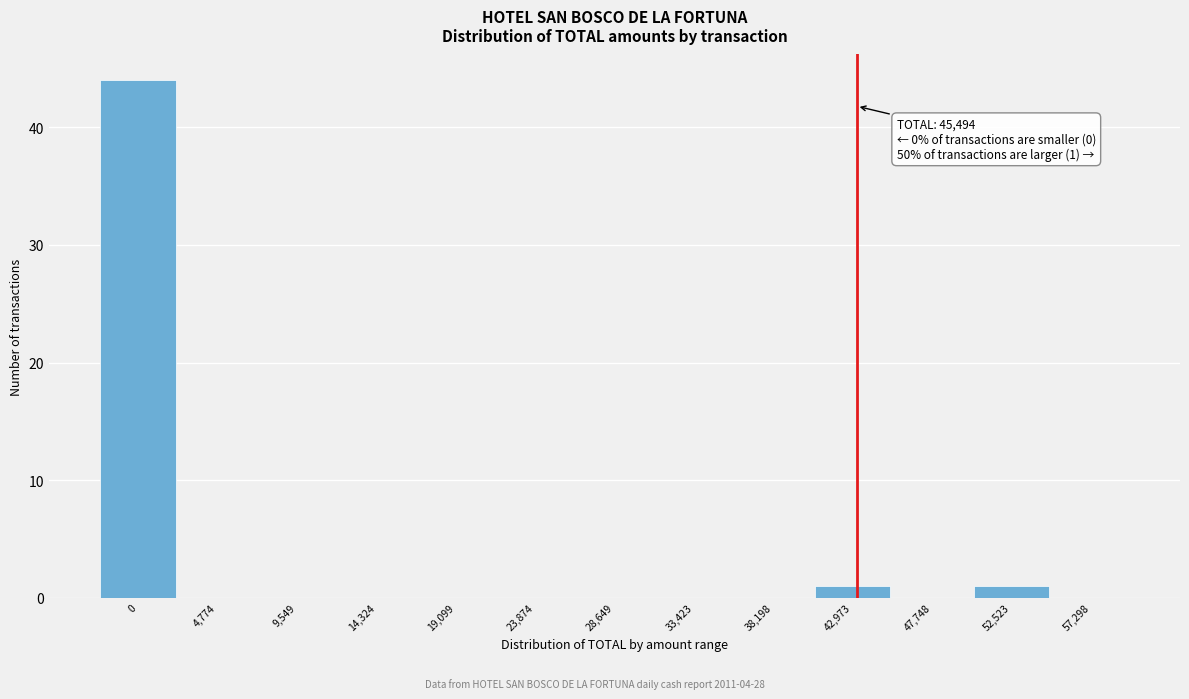

Reading left to right, list all the values displayed in this chart.

0=44	4,774=0	9,549=0	14,324=0	19,099=0	23,874=0	28,649=0	33,423=0	38,198=0	42,973=1	47,748=0	52,523=1	57,298=0